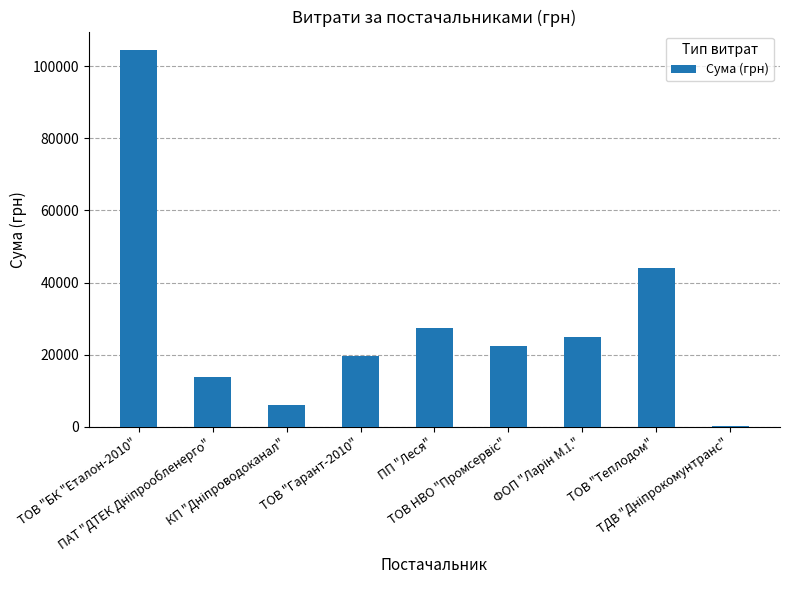

Where is the data nearest to the value 52267?

ТОВ "Теплодом"